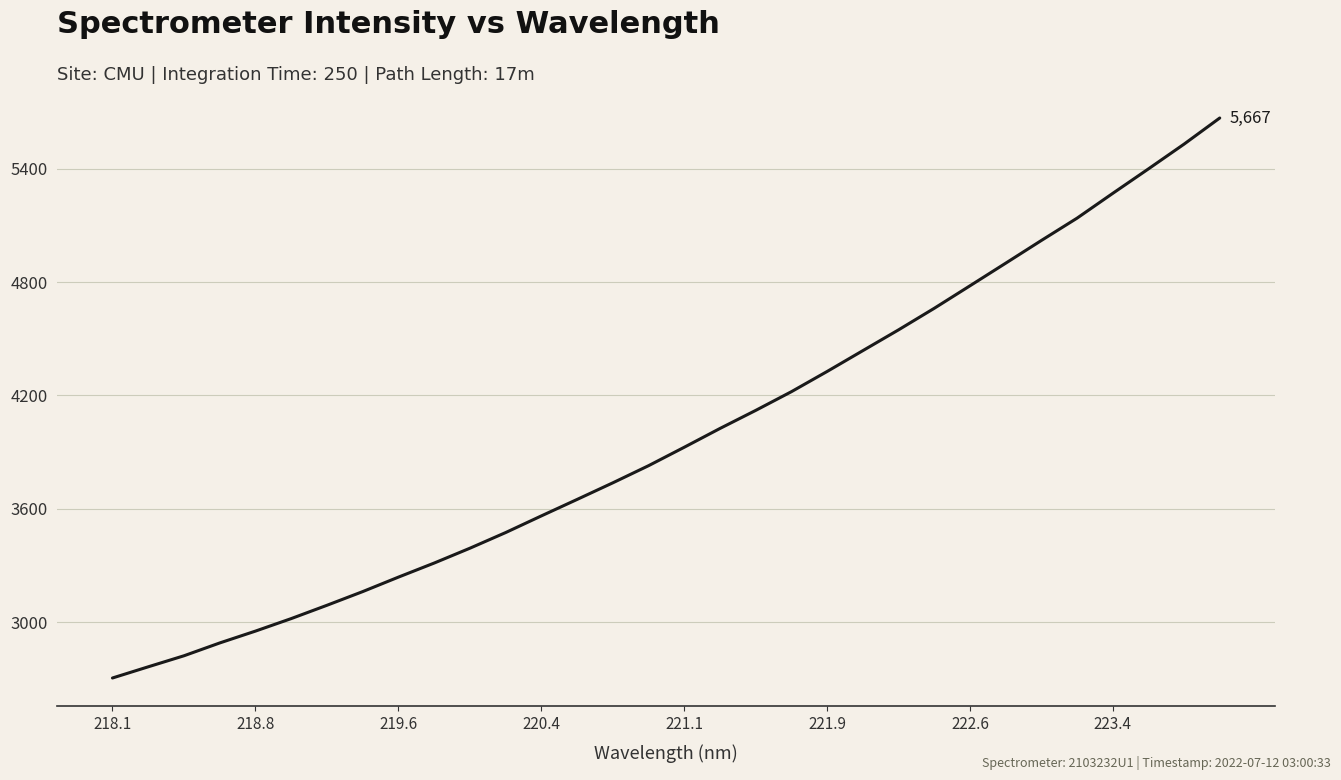

What is the smallest value displayed?

2706.4